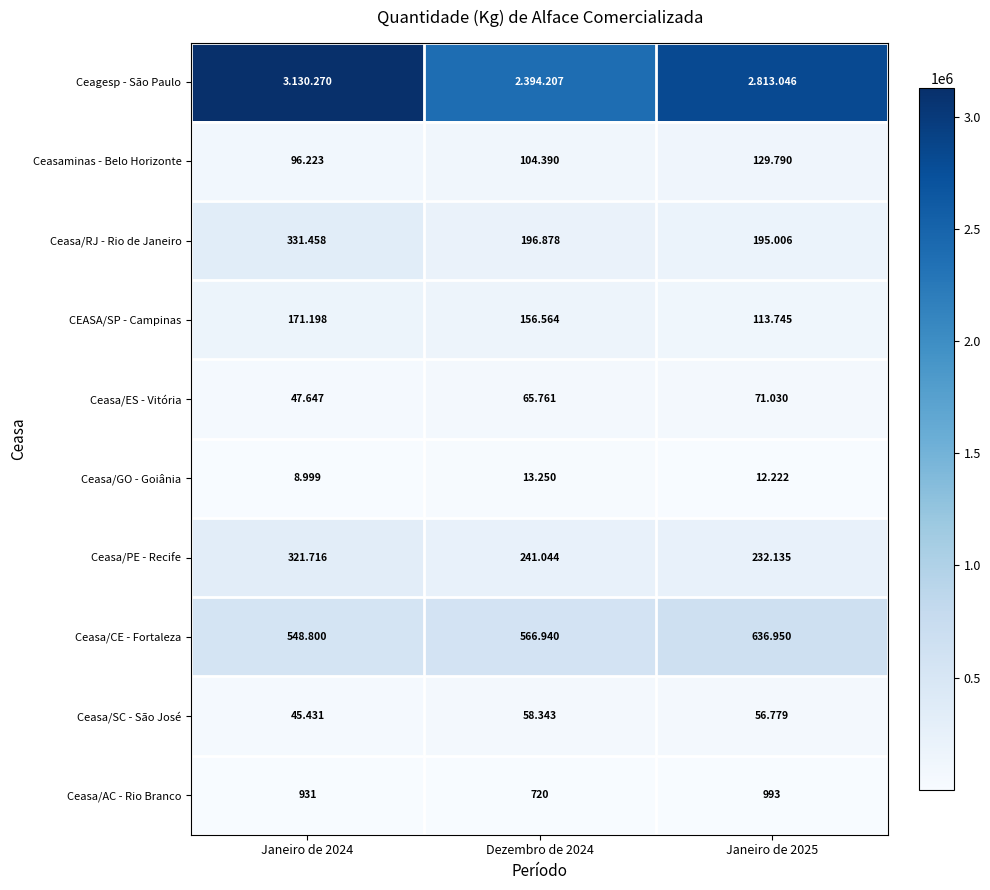

Which has a higher value, Dezembro de 2024 or Janeiro de 2024?

Janeiro de 2024